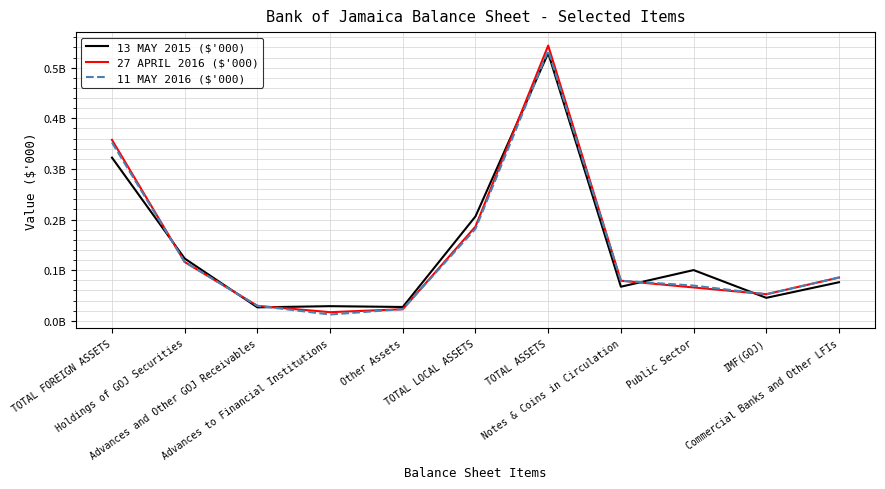

At which category does 13 MAY 2015 ($'000) reach its first local valley?

Advances and Other GOJ Receivables